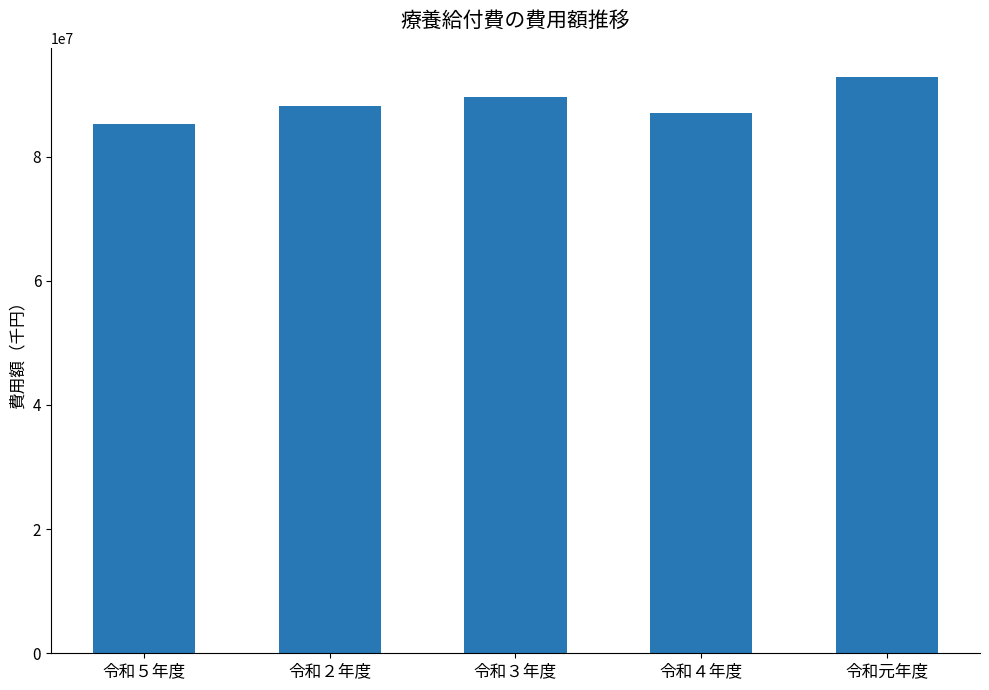

Reading left to right, what are all the values shown in this chart?

85329868	88198080	89609059	87108639	92891439